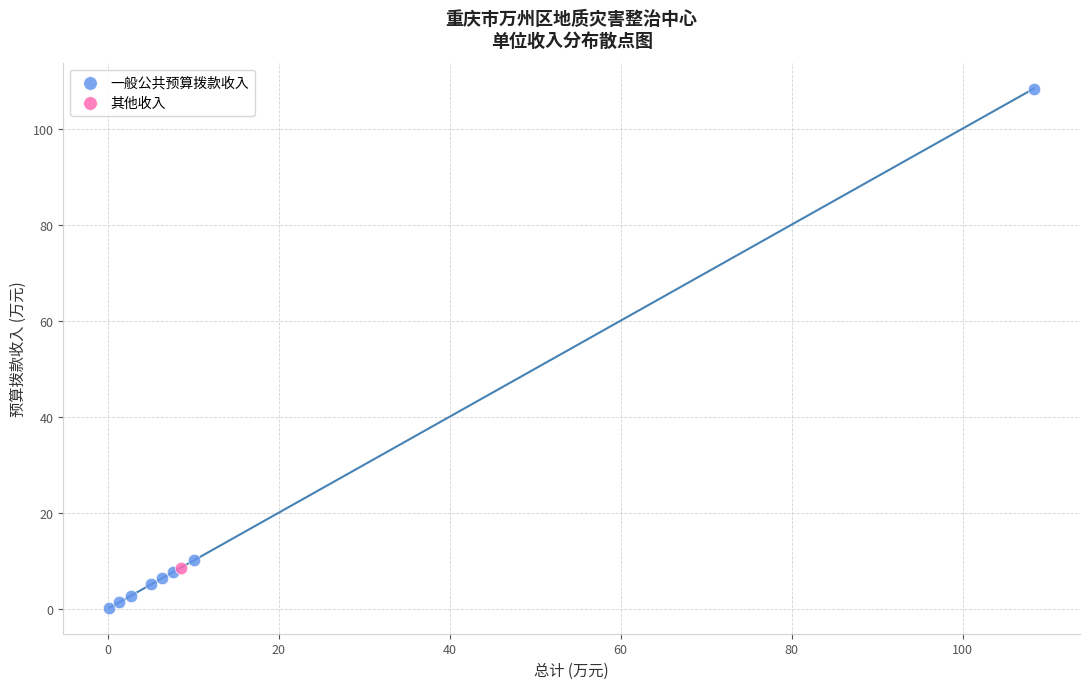

What are all the series names shown in the legend?

一般公共预算拨款收入, 其他收入